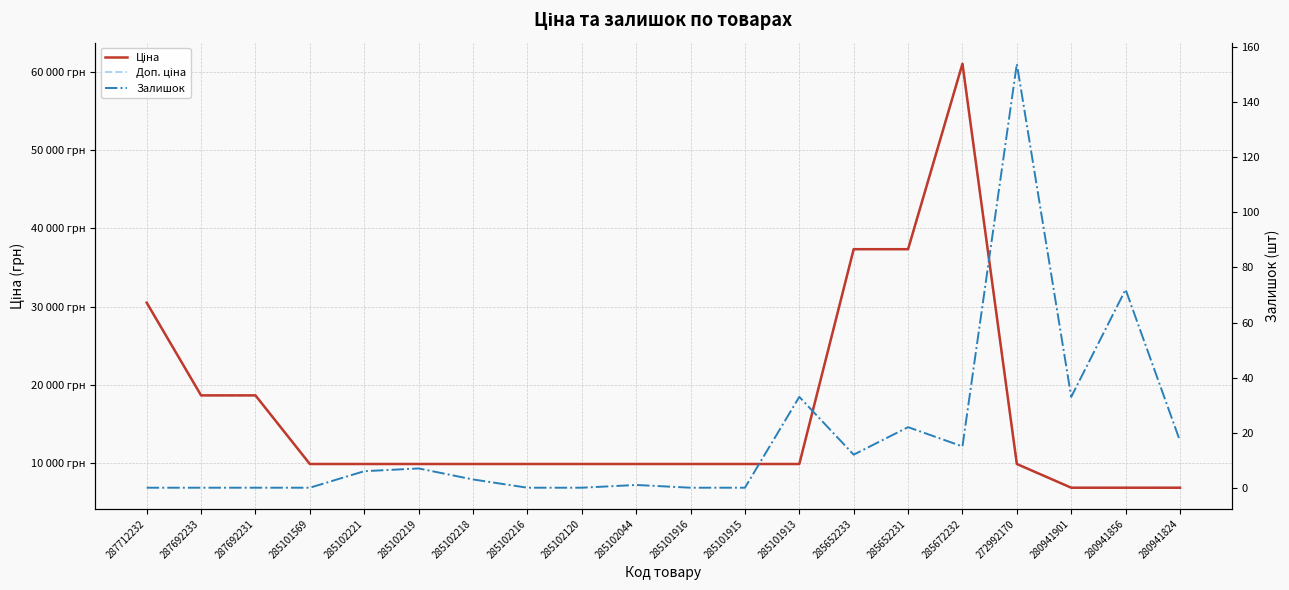

At 287712232, list the series in order from largest to smallest.

Ціна, Доп. ціна, Залишок